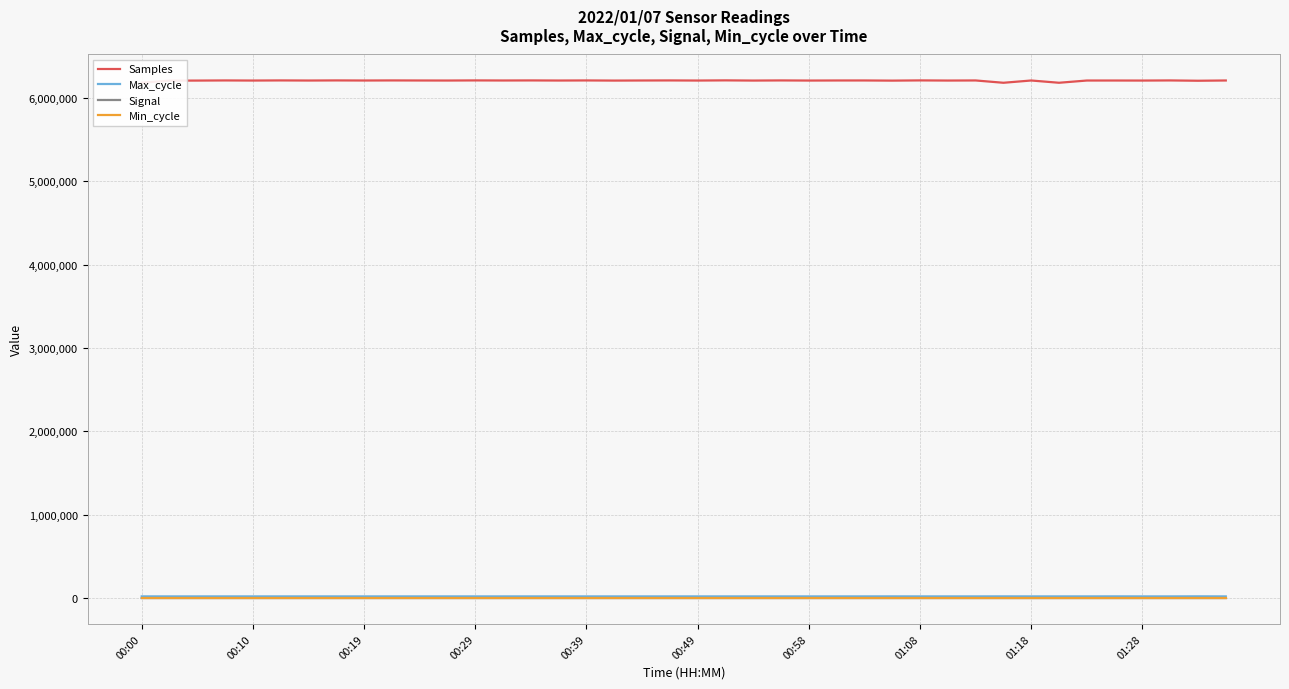

What is the greatest value displayed?

6211760